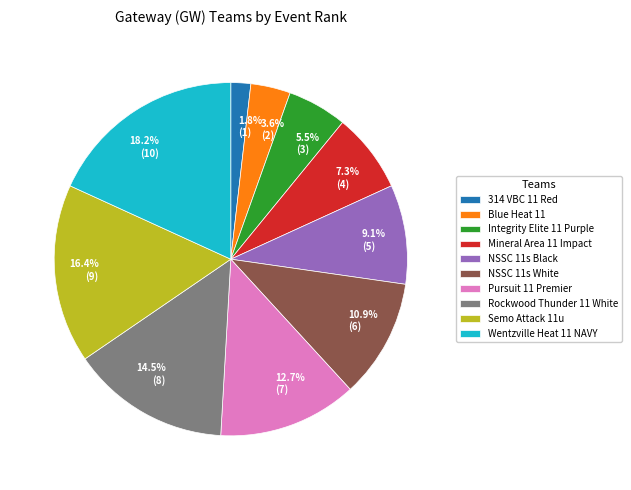

Does any single category account for the majority?

No